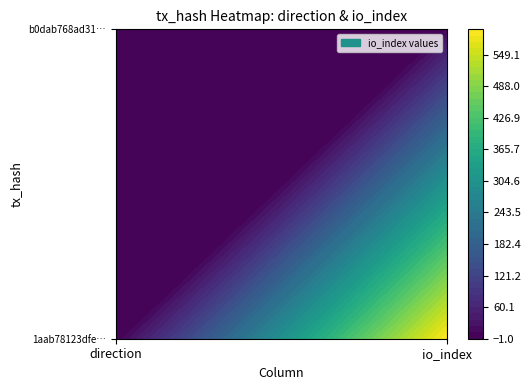

What is the average value of the b0dab768ad31f3cf8f33aa1d9c41cefa51c372c… series?

6